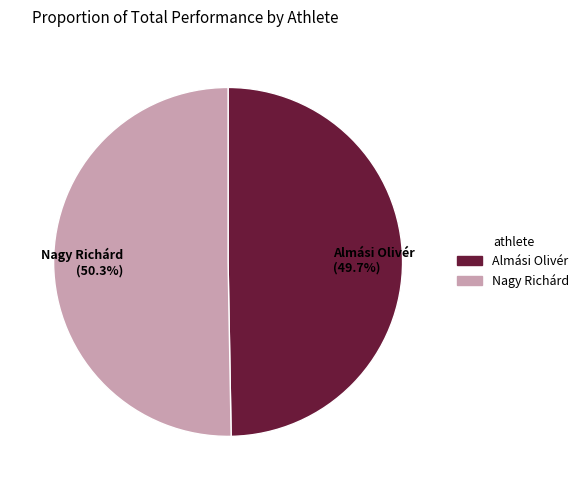

What is the smallest slice in the pie chart?

Almási Olivér